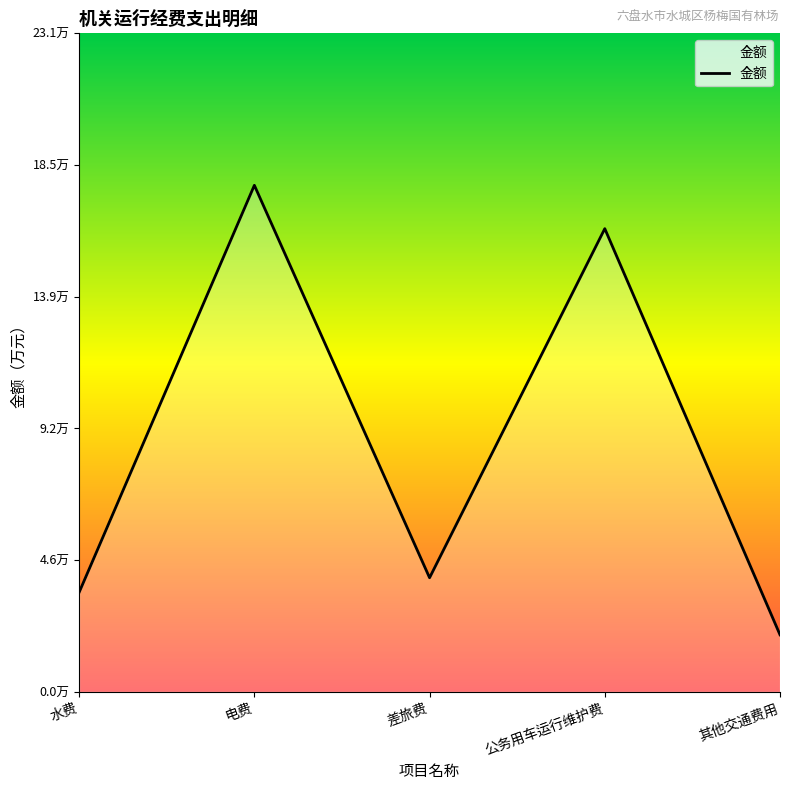

Reading right to left, what are all the values shown in this chart?

其他交通费用=2.0	公务用车运行维护费=16.2	差旅费=4.0	电费=17.8	水费=3.5